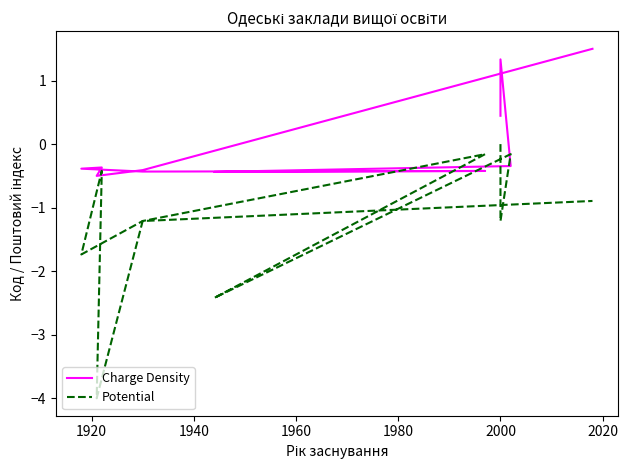

Where is the first local minimum for Potential?

2000